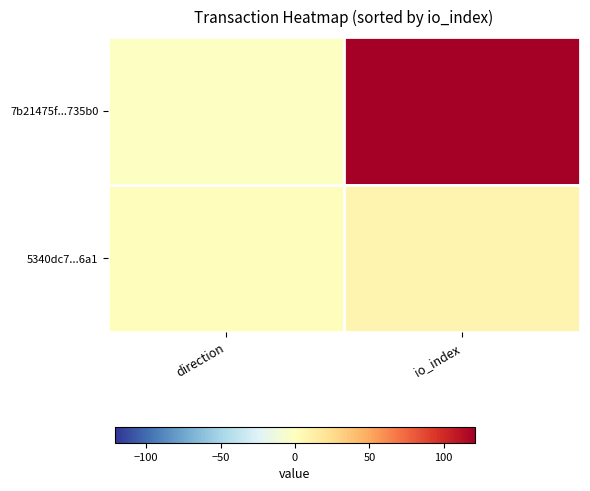

Reading left to right, list all the values displayed in this chart.

7b21475f...735b0: direction=-1	io_index=121
5340dc7...6a1: direction=1	io_index=8